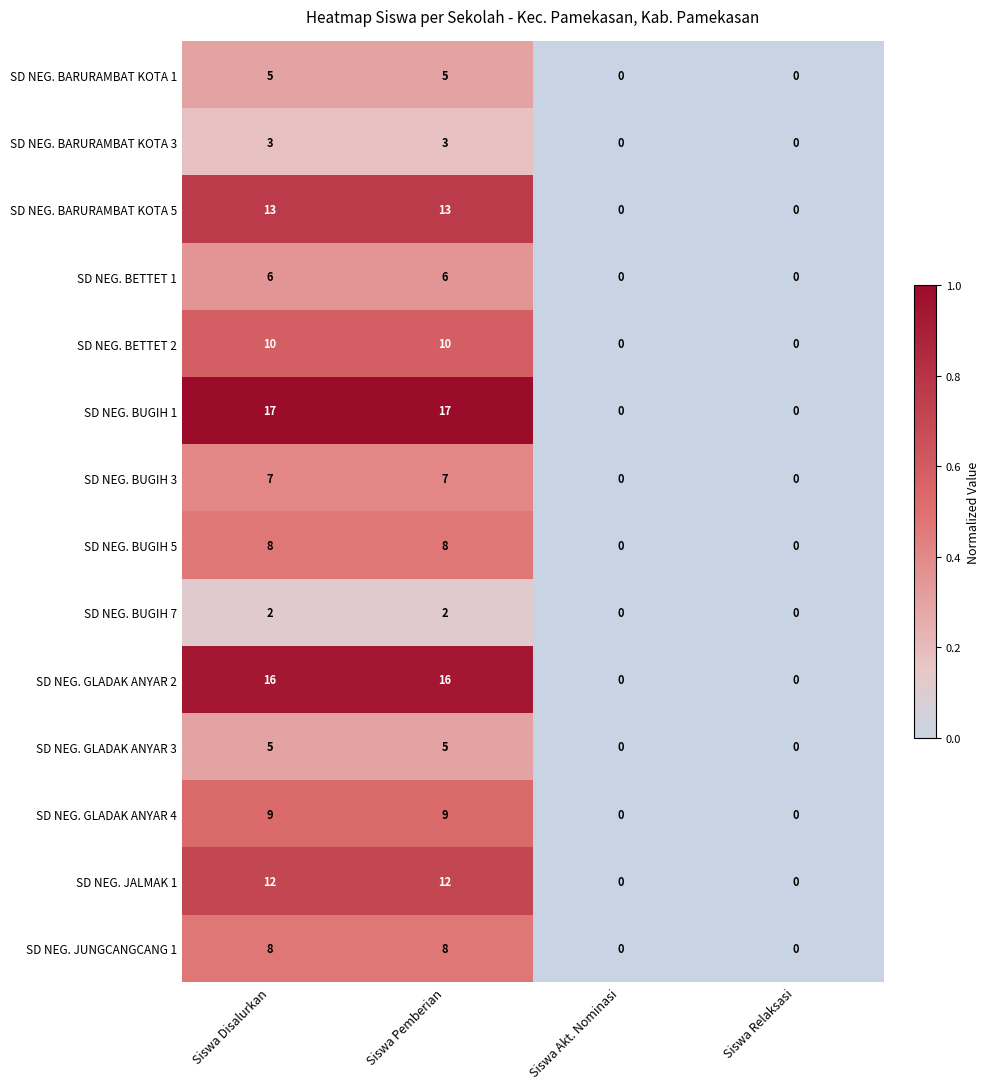

Is the value of SD NEG. GLADAK ANYAR 3 at Siswa Disalurkan greater than the value of SD NEG. BETTET 1 at Siswa Pemberian?

No